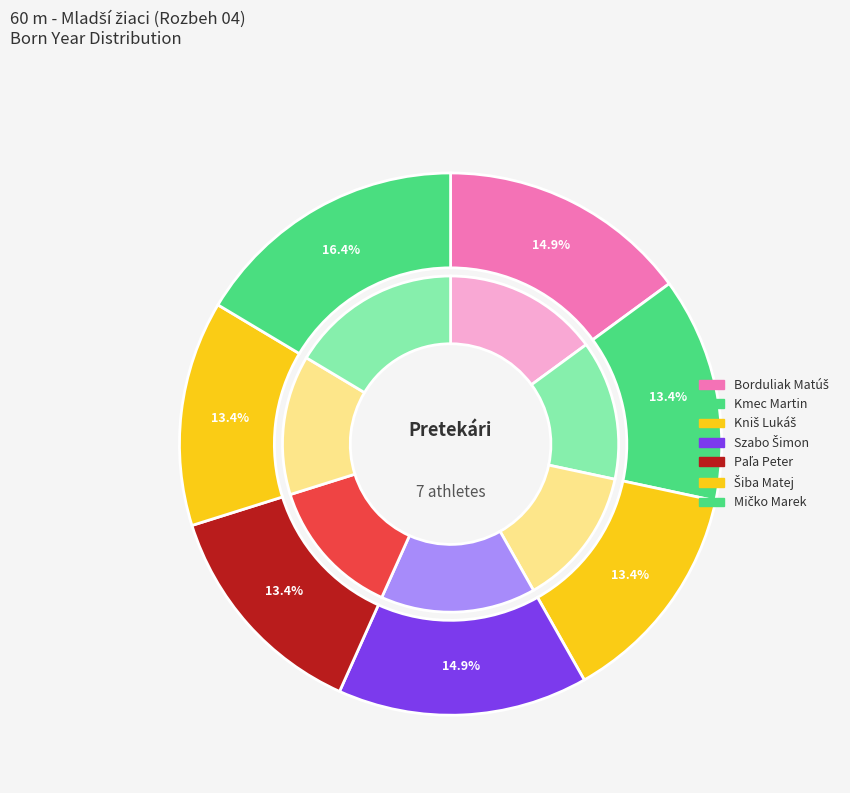

True or false: Szabo Šimon accounts for 15% of the total.

True